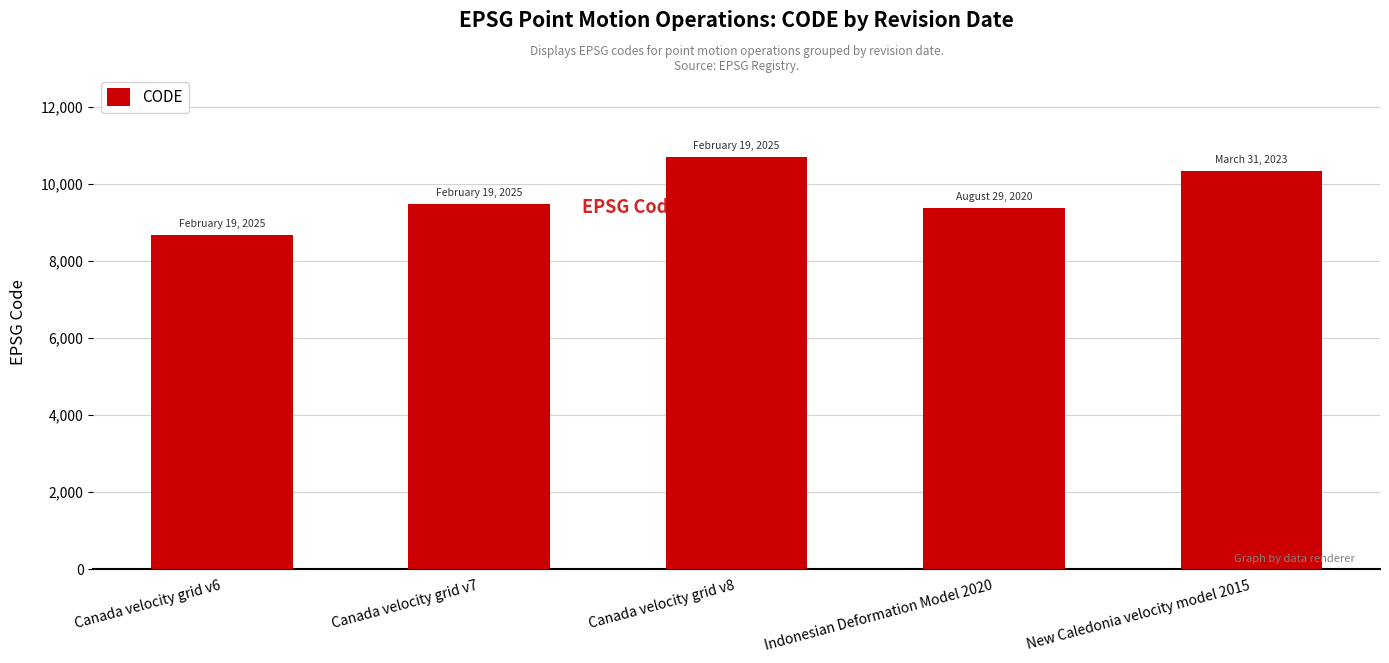

What value does the data have at Canada velocity grid v7, to the nearest 10?

9480